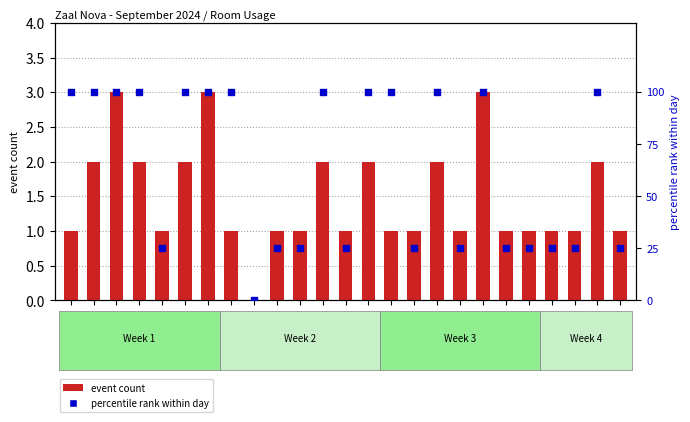

Is the value of event count at 4 greater than the value of percentile rank within day at 18?

No